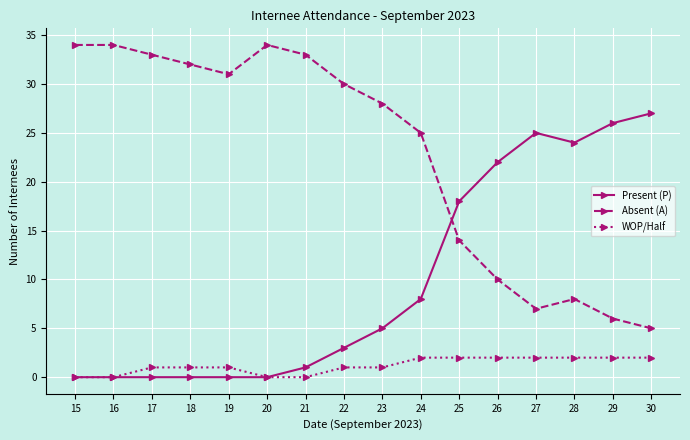

At which label is Absent (A) closest to 19?

25